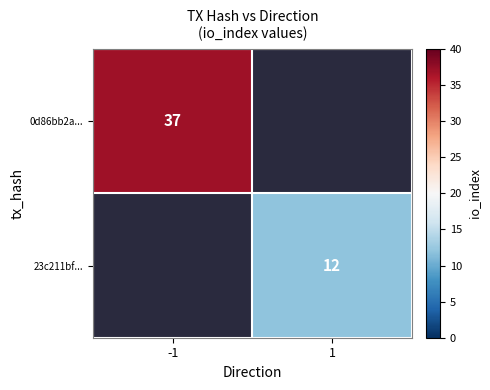

True or false: 23c211bf... has a value of 3 at 1.

False